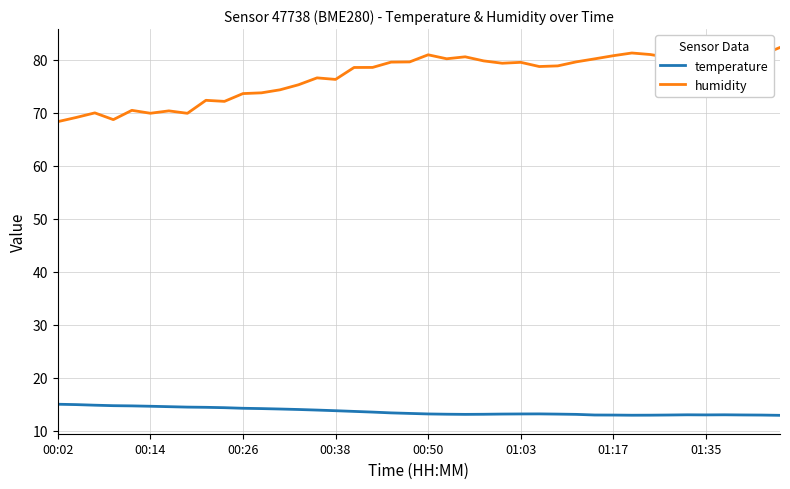

How many distinct data groups are displayed?

2